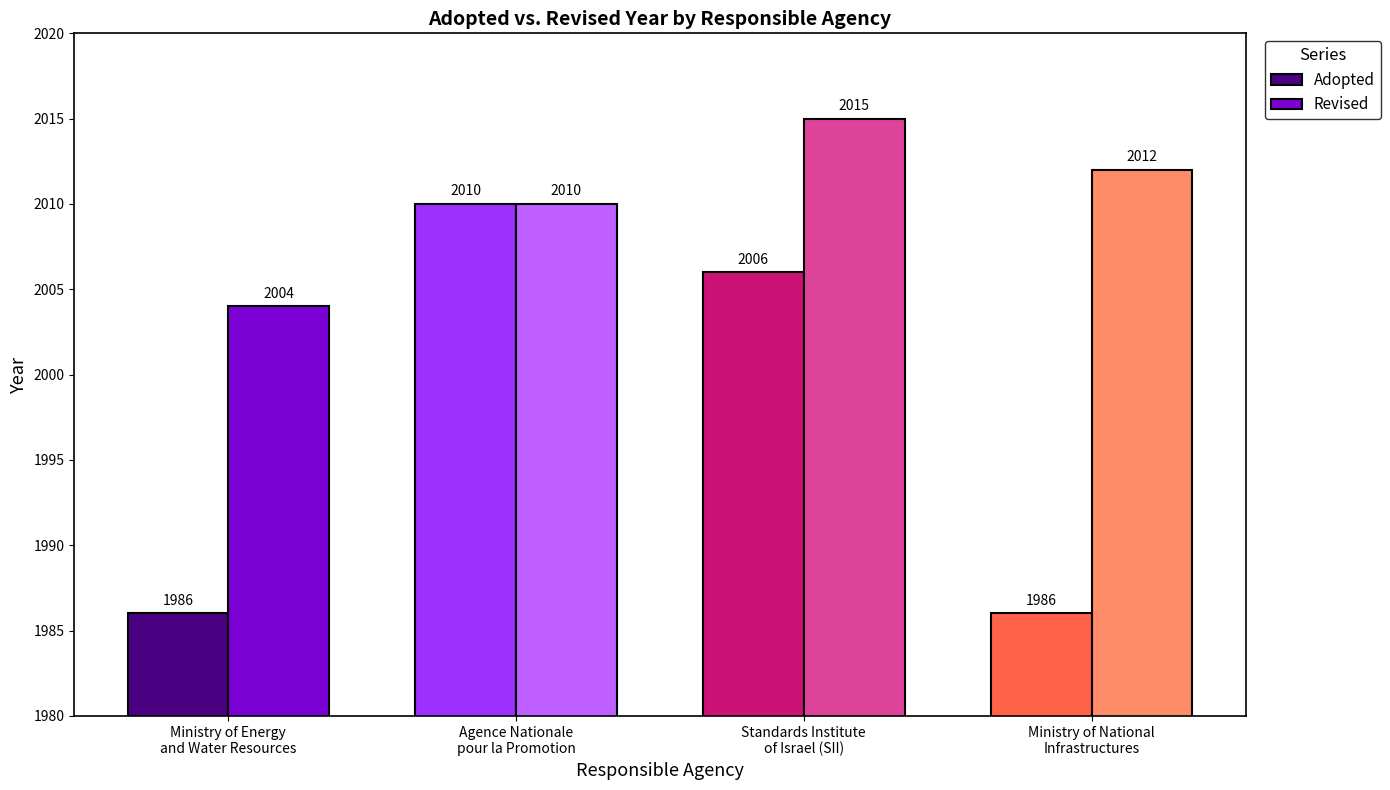

What is the sum of the Adopted values at Agence Nationale
pour la Promotion and Standards Institute
of Israel (SII)?

4016